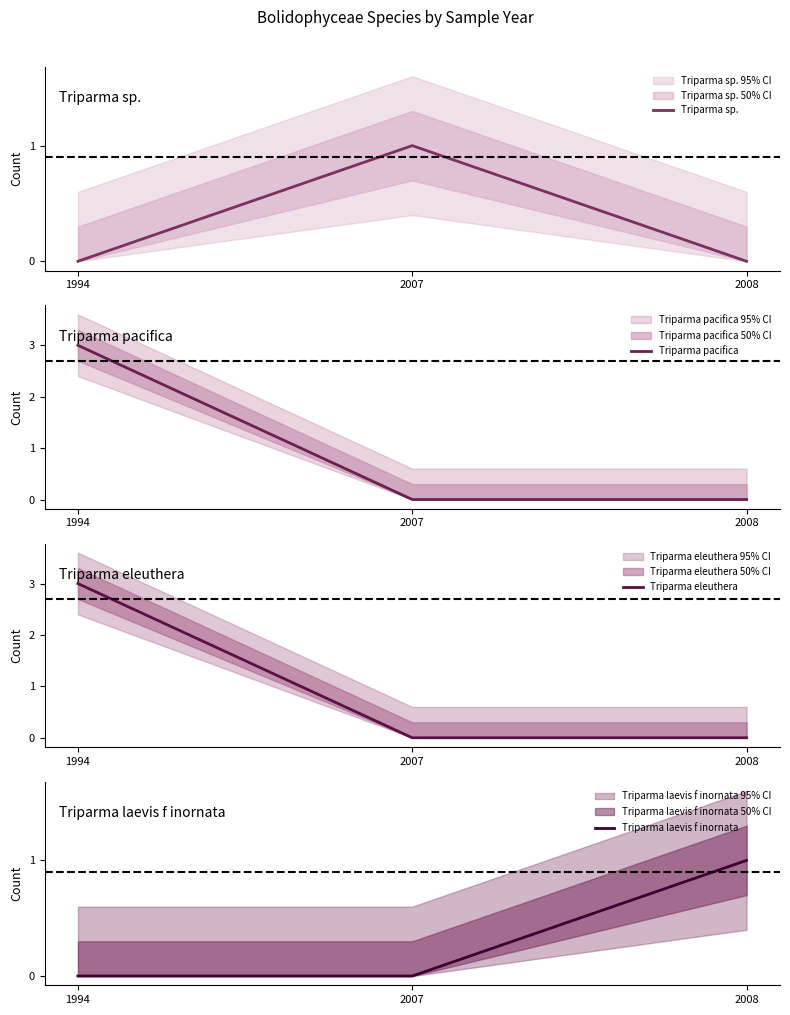

What are all the series names shown in the legend?

Triparma sp., Triparma pacifica, Triparma eleuthera, Triparma laevis f inornata